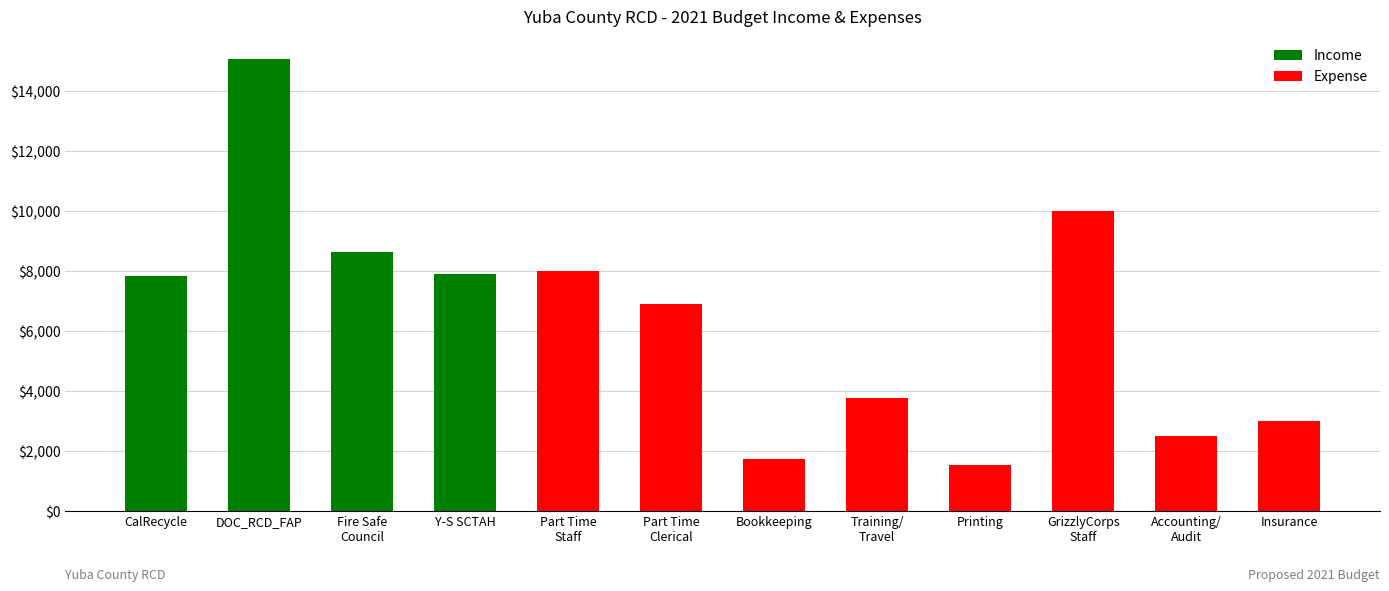

What are all the series names shown in the legend?

Income, Expense